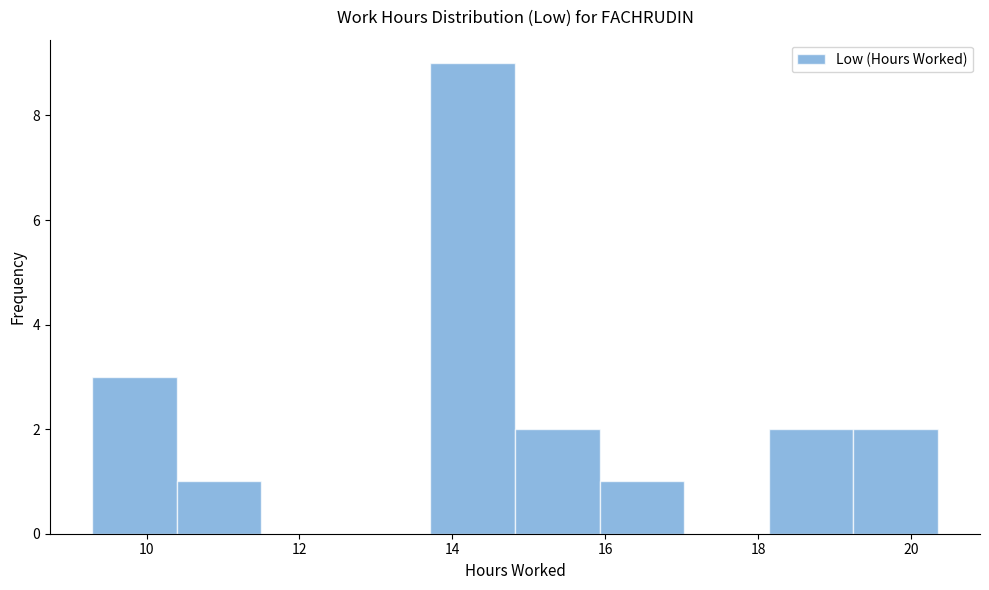

Reading left to right, transcribe this chart: for each bar, give the range it covers on the x-axis and its height. Neither the bar edges nor the heights are printed on the chart, so give them approximately, as read against the axes.

9.2 to 10.4: 3
10.4 to 11.6: 1
11.6 to 12.6: 0
12.6 to 13.8: 0
13.8 to 14.8: 9
14.8 to 16.0: 2
16.0 to 17.0: 1
17.0 to 18.2: 0
18.2 to 19.2: 2
19.2 to 20.4: 2